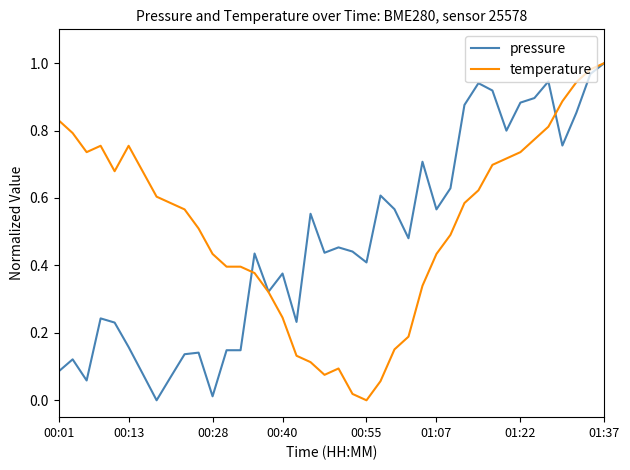

What are all the series names shown in the legend?

pressure, temperature